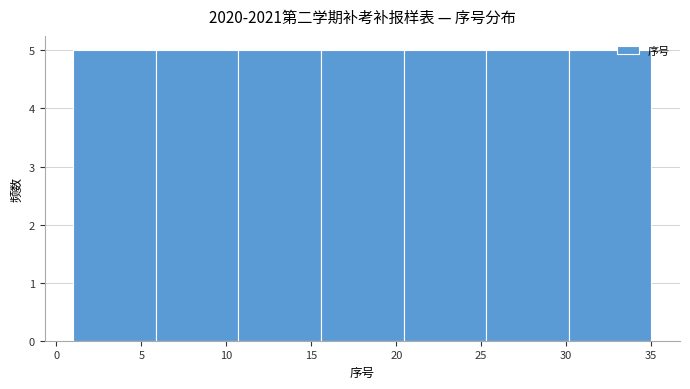

How tall is the bar that spans 25.5 to 30.0 on the x-axis? Neither the bar edges nor the heights are printed on the chart, so give them approximately, as read against the axes.

5